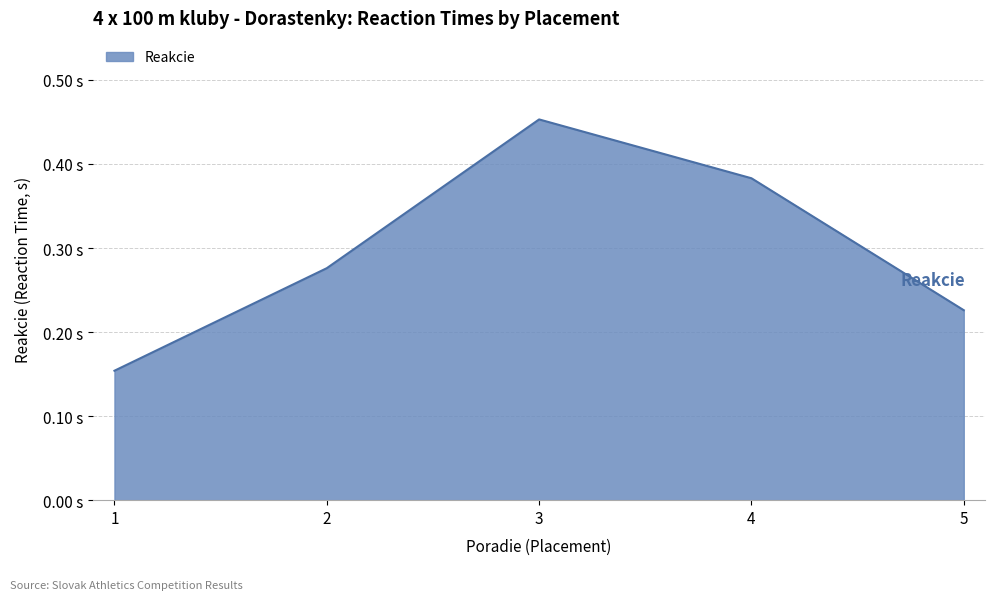

Does the chart display data point markers on the line(s)?

No